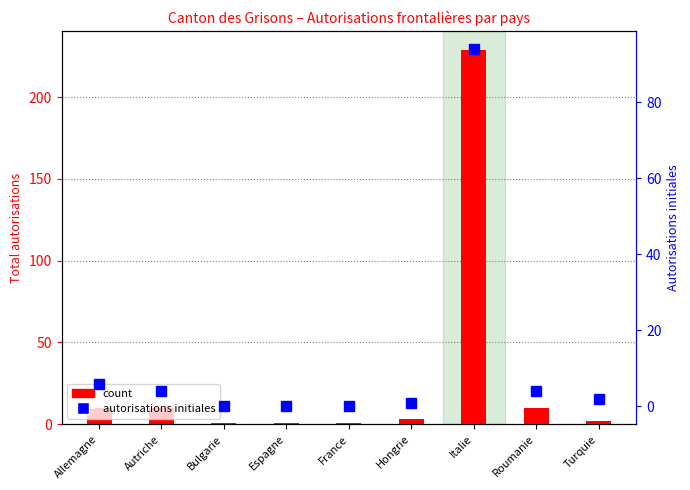

What is the difference between the count values at Autriche and Turquie?

8